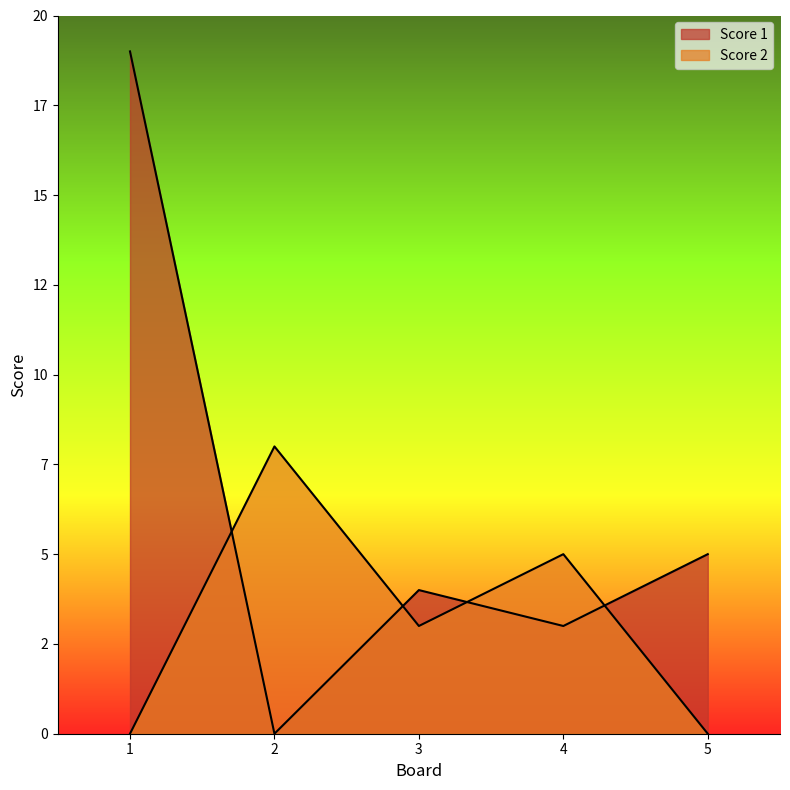

What are all the series names shown in the legend?

Score 1, Score 2